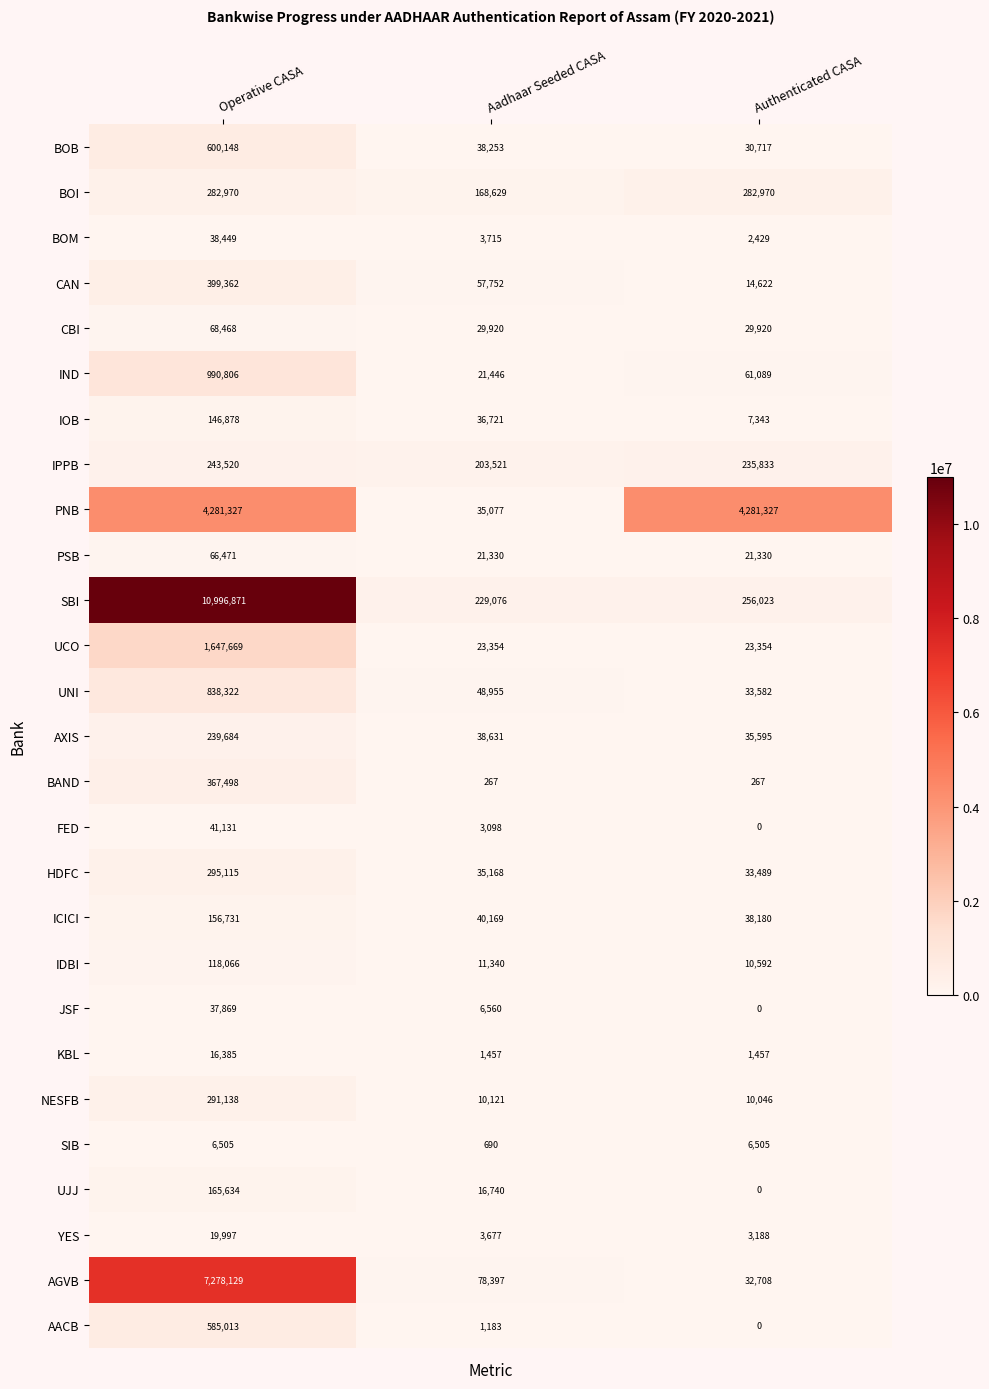

Where does the BOB series first go above 38253?

Operative CASA